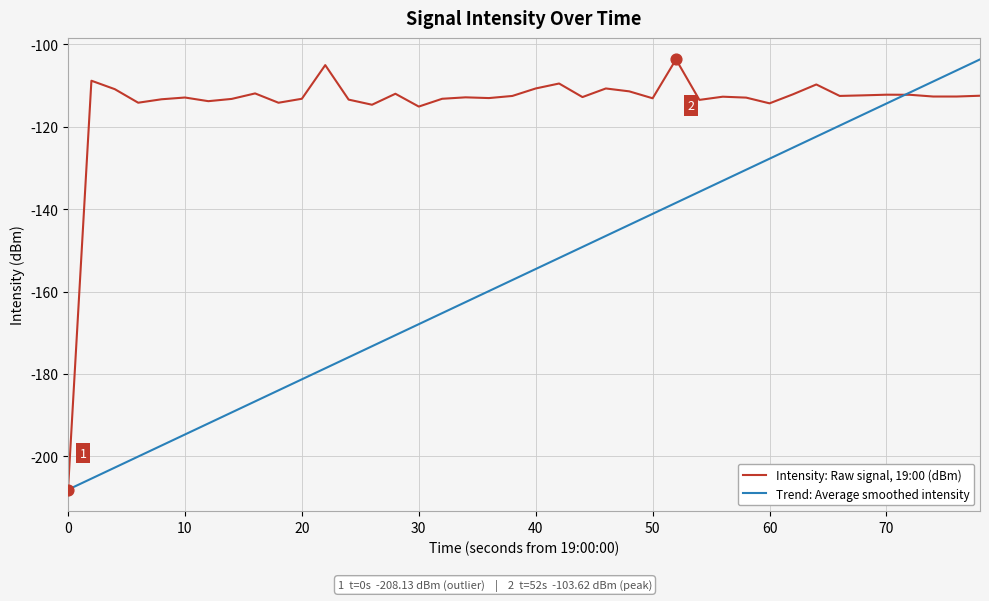

Which series has the largest total across all categories?

Intensity: Raw signal, 19:00 (dBm)